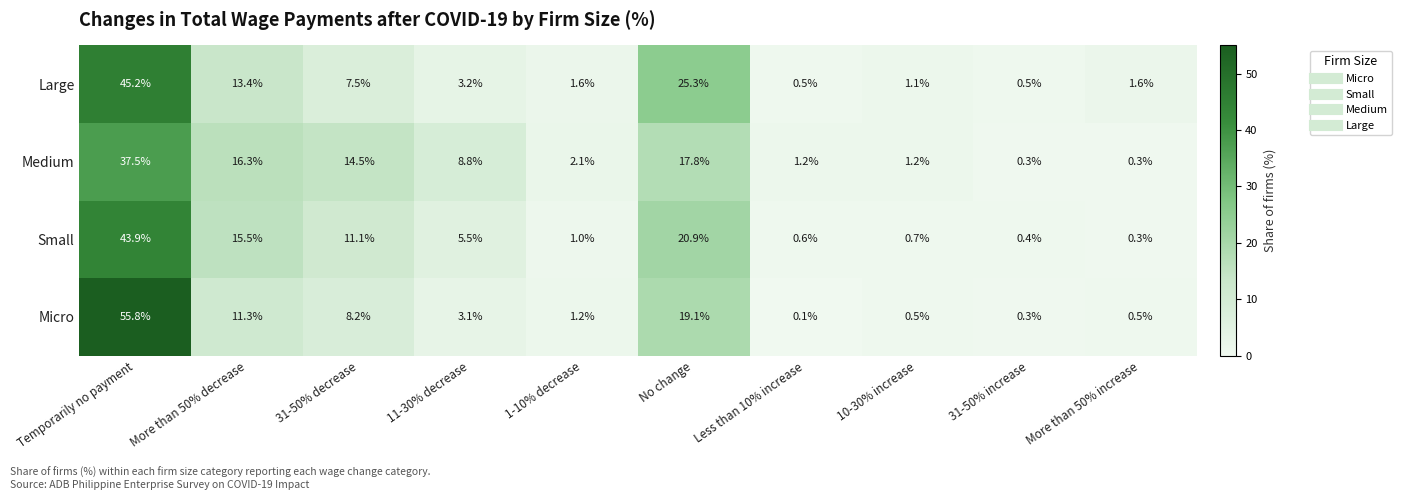

At which category is the sum across all series the highest?

Temporarily no payment